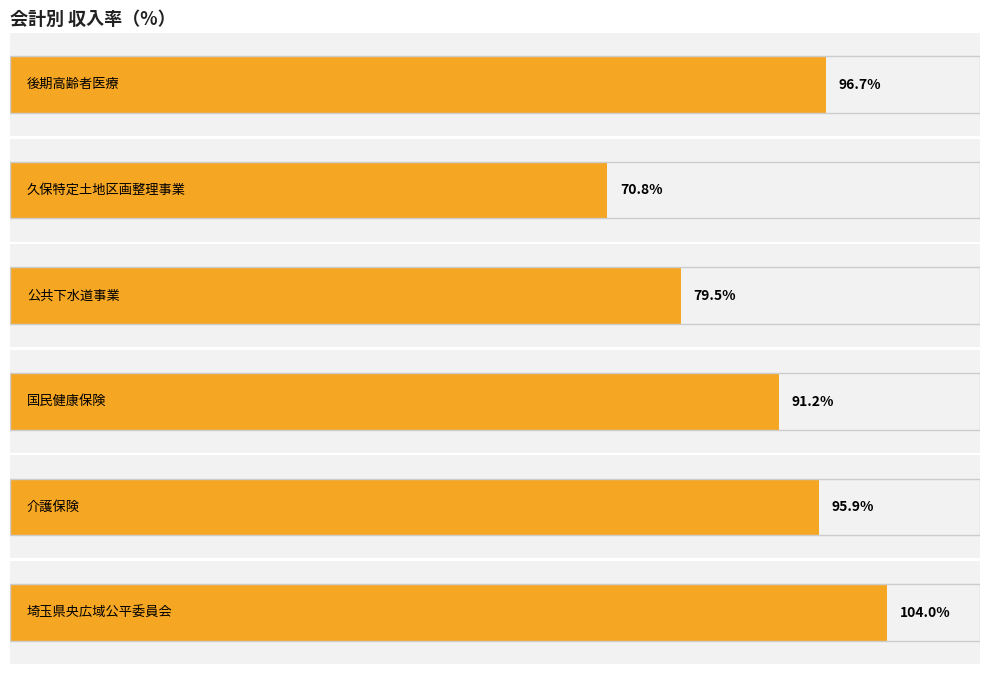

At which label is the value closest to 87?

国民健康保険